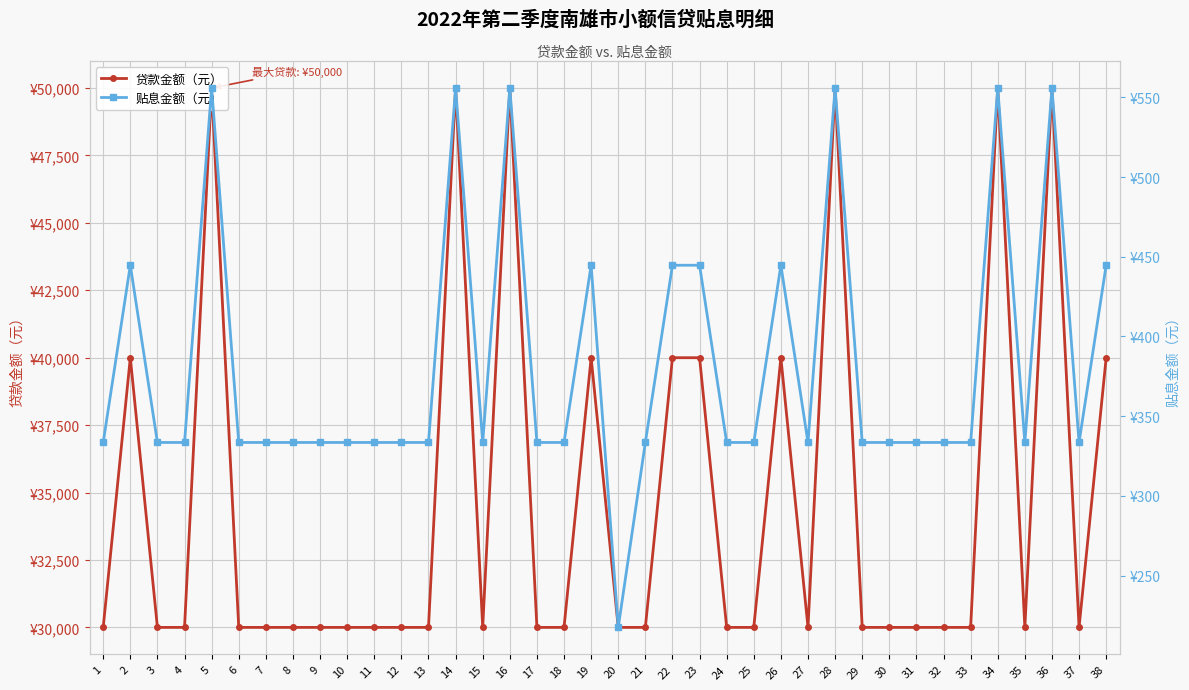

Reading right to left, list all the values displayed in this chart.

贷款金额（元）: 40000.0	30000.0	50000.0	30000.0	50000.0	30000.0	30000.0	30000.0	30000.0	30000.0	50000.0	30000.0	40000.0	30000.0	30000.0	40000.0	40000.0	30000.0	30000.0	40000.0	30000.0	30000.0	50000.0	30000.0	50000.0	30000.0	30000.0	30000.0	30000.0	30000.0	30000.0	30000.0	30000.0	50000.0	30000.0	30000.0	40000.0	30000.0
贴息金额（元）: 444.7	333.5	555.8	333.5	555.8	333.5	333.5	333.5	333.5	333.5	555.8	333.5	444.7	333.5	333.5	444.7	444.7	333.5	217.5	444.7	333.5	333.5	555.8	333.5	555.8	333.5	333.5	333.5	333.5	333.5	333.5	333.5	333.5	555.8	333.5	333.5	444.7	333.5